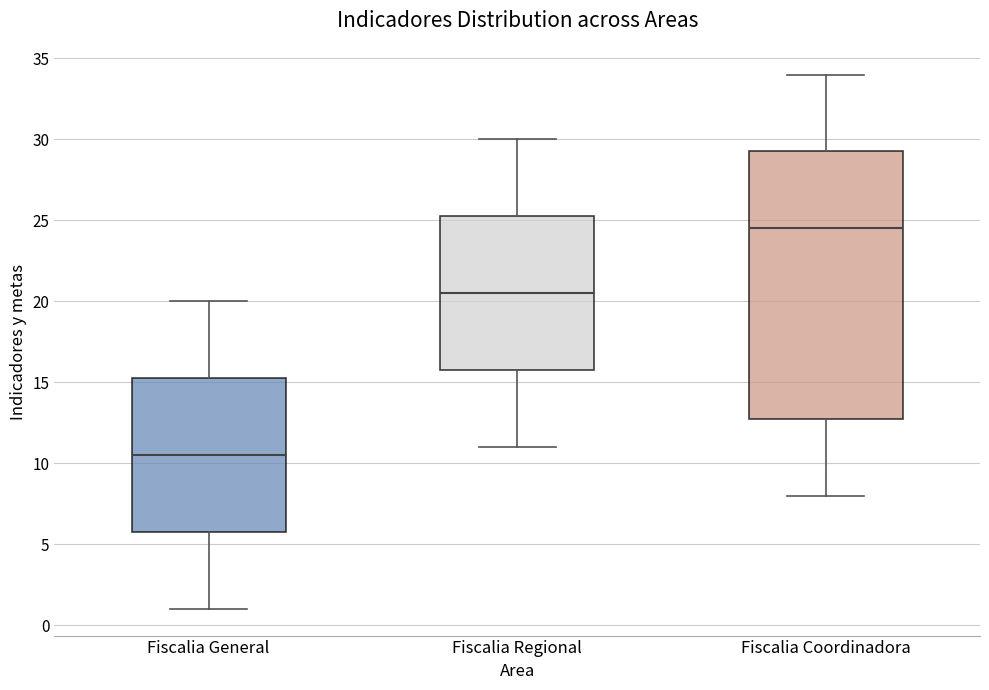

Which box has the lowest median line?

Fiscalia General